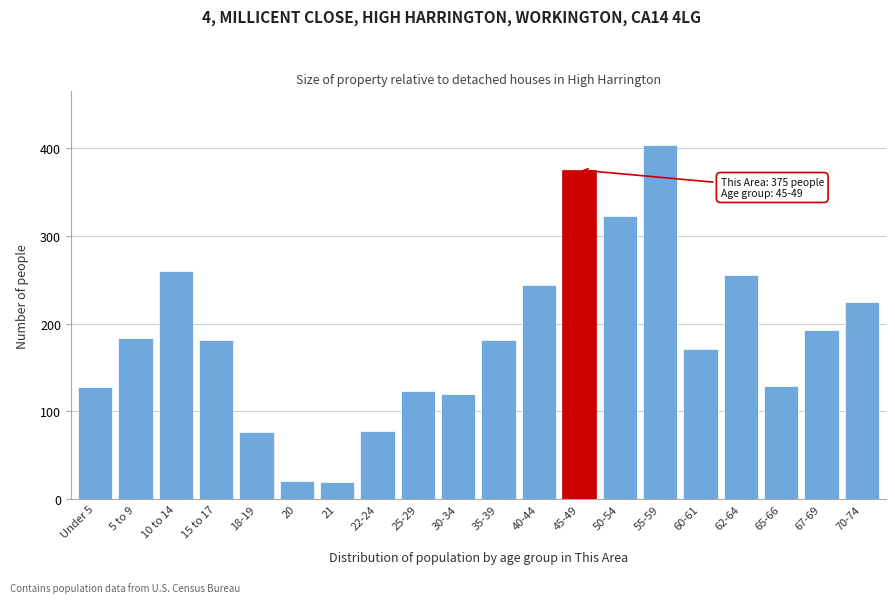

Is it true that the value at 22-24 is 107?

False